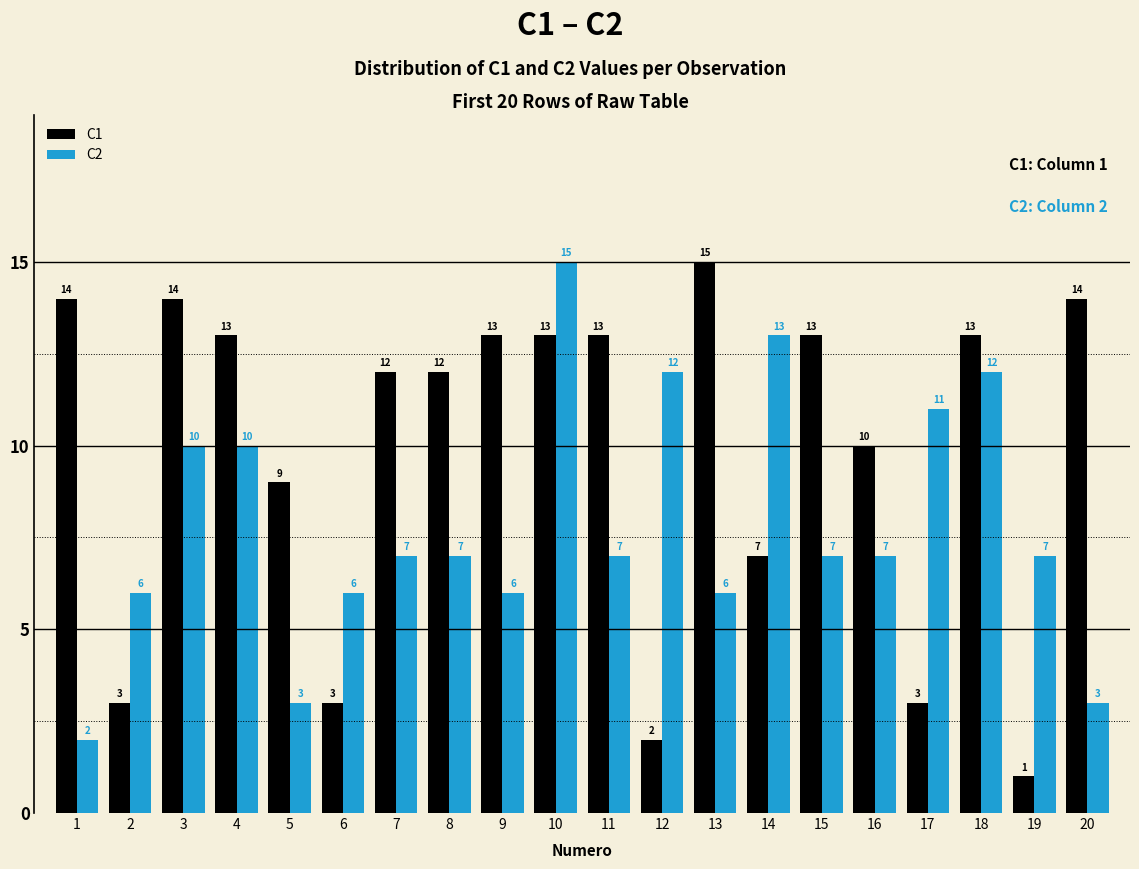

Reading left to right, list all the values displayed in this chart.

C1: 1=14	2=3	3=14	4=13	5=9	6=3	7=12	8=12	9=13	10=13	11=13	12=2	13=15	14=7	15=13	16=10	17=3	18=13	19=1	20=14
C2: 1=2	2=6	3=10	4=10	5=3	6=6	7=7	8=7	9=6	10=15	11=7	12=12	13=6	14=13	15=7	16=7	17=11	18=12	19=7	20=3